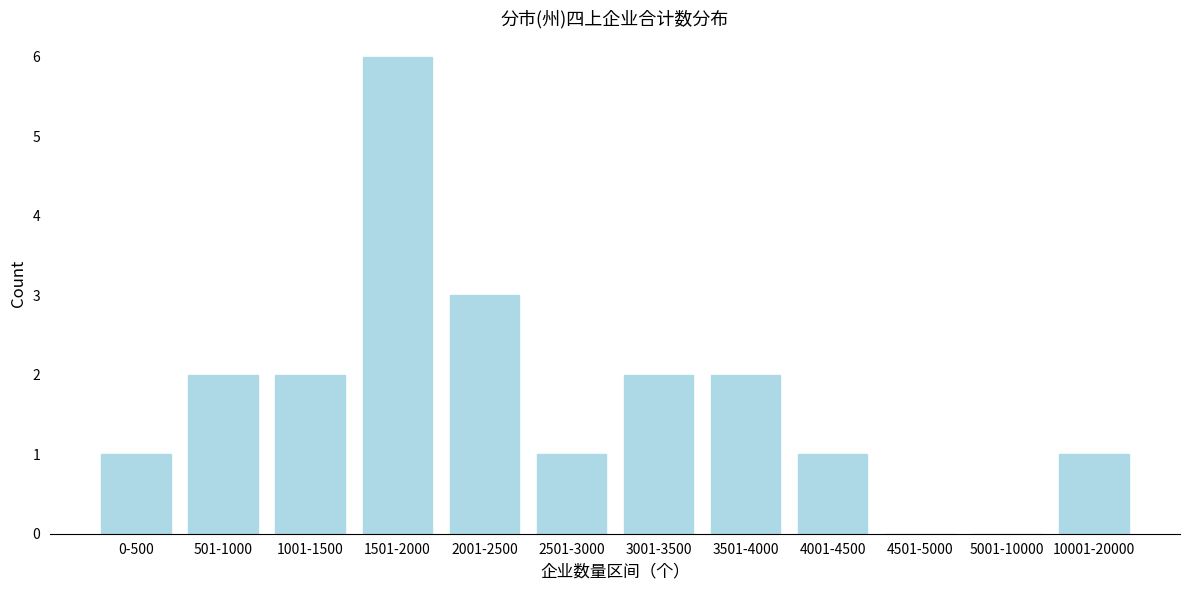

Reading left to right, what are all the values shown in this chart?

0-500=1	501-1000=2	1001-1500=2	1501-2000=6	2001-2500=3	2501-3000=1	3001-3500=2	3501-4000=2	4001-4500=1	4501-5000=0	5001-10000=0	10001-20000=1